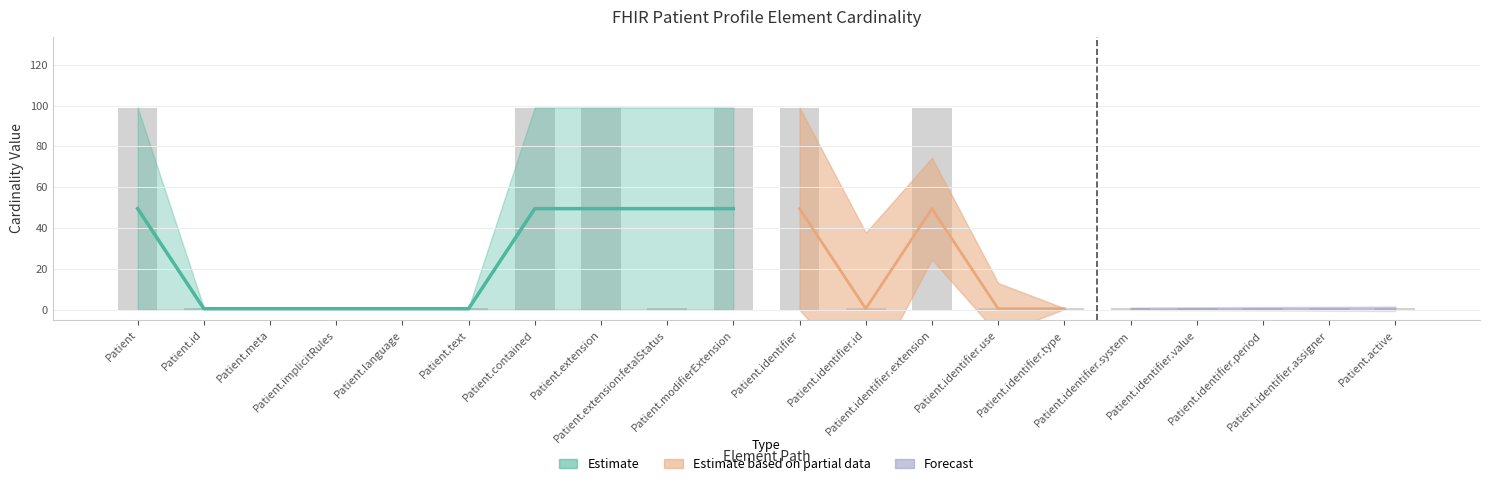

Does the chart contain any negative values?

No